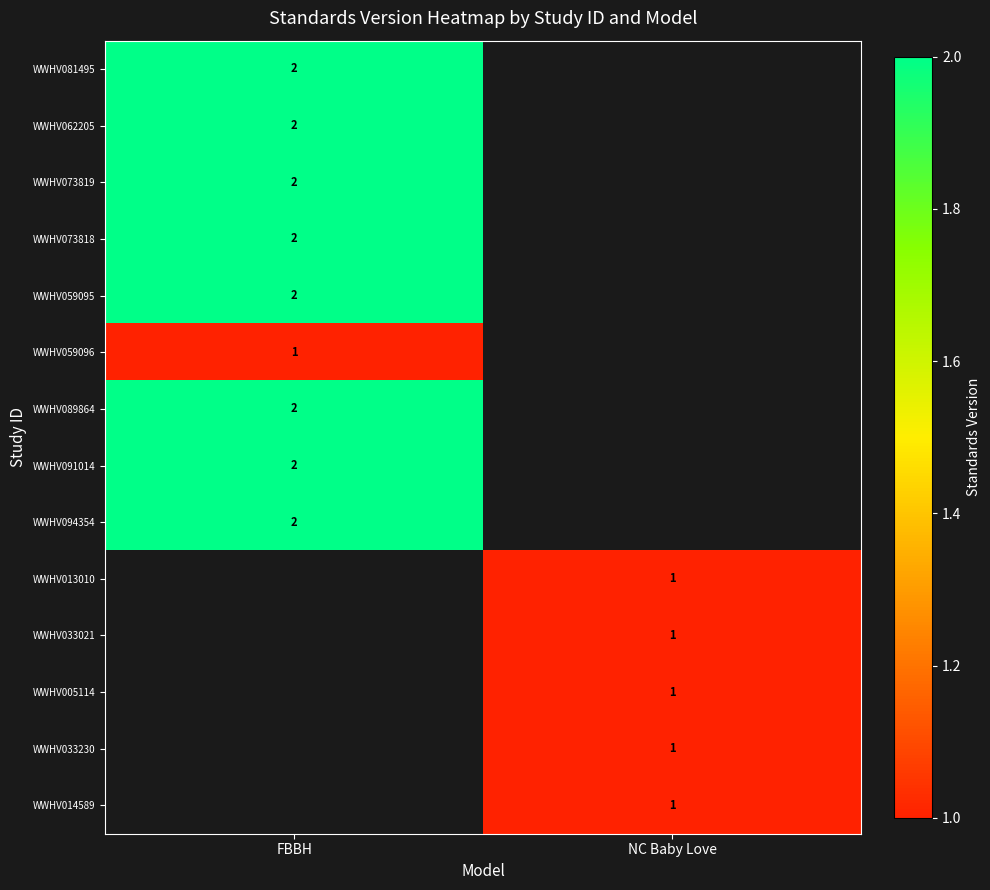

True or false: WWHV059095 has a value of 3 at FBBH.

False